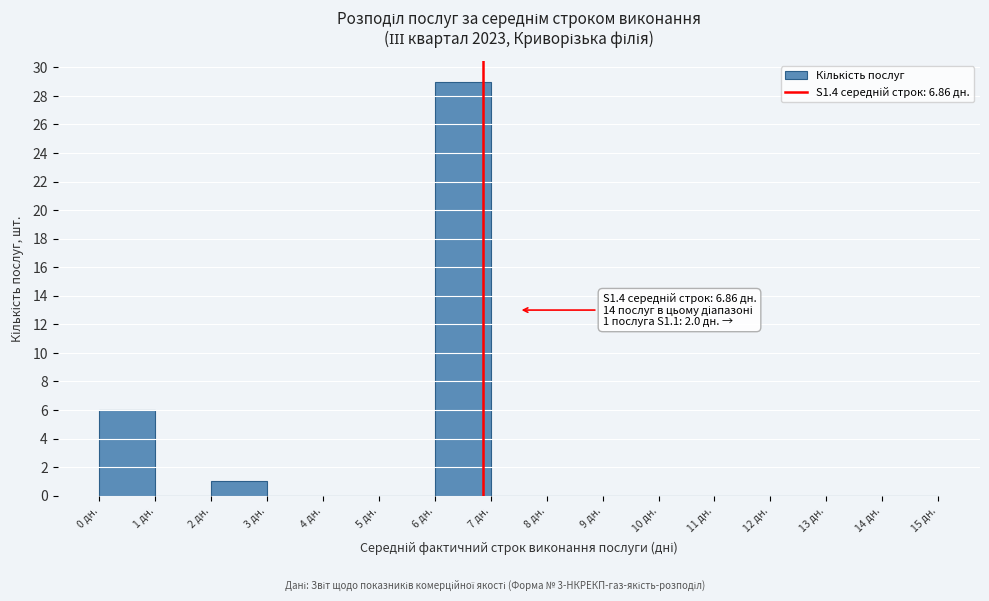

Which range on the x-axis has the tallest bar?

6 to 7